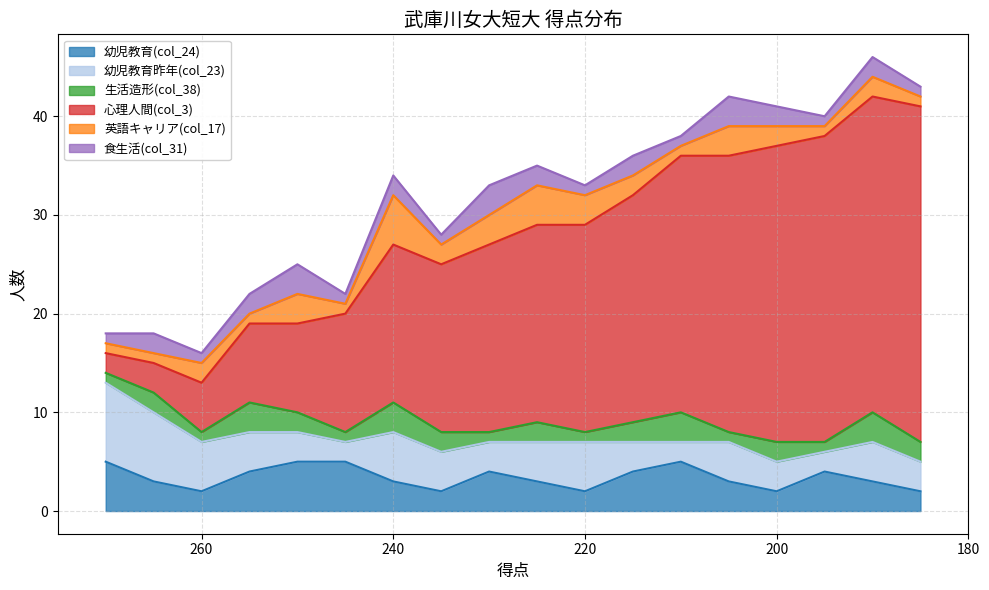

At how many categories does at least one series exceed 17?

10